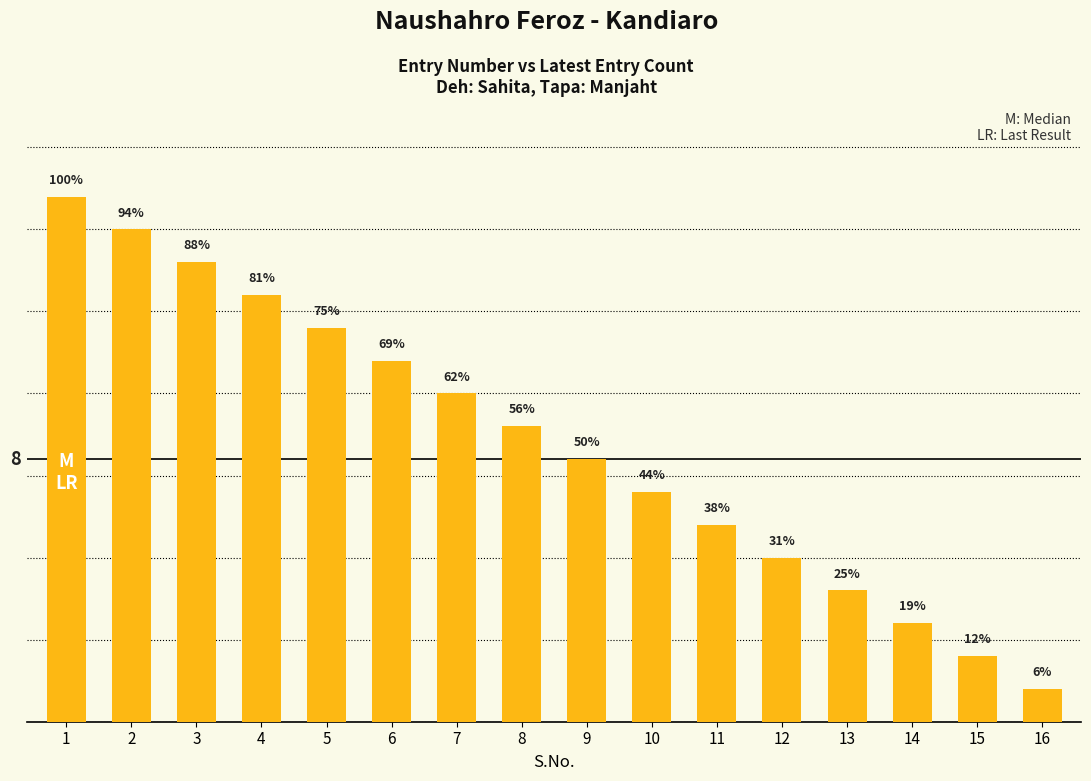

Does the chart contain any negative values?

No